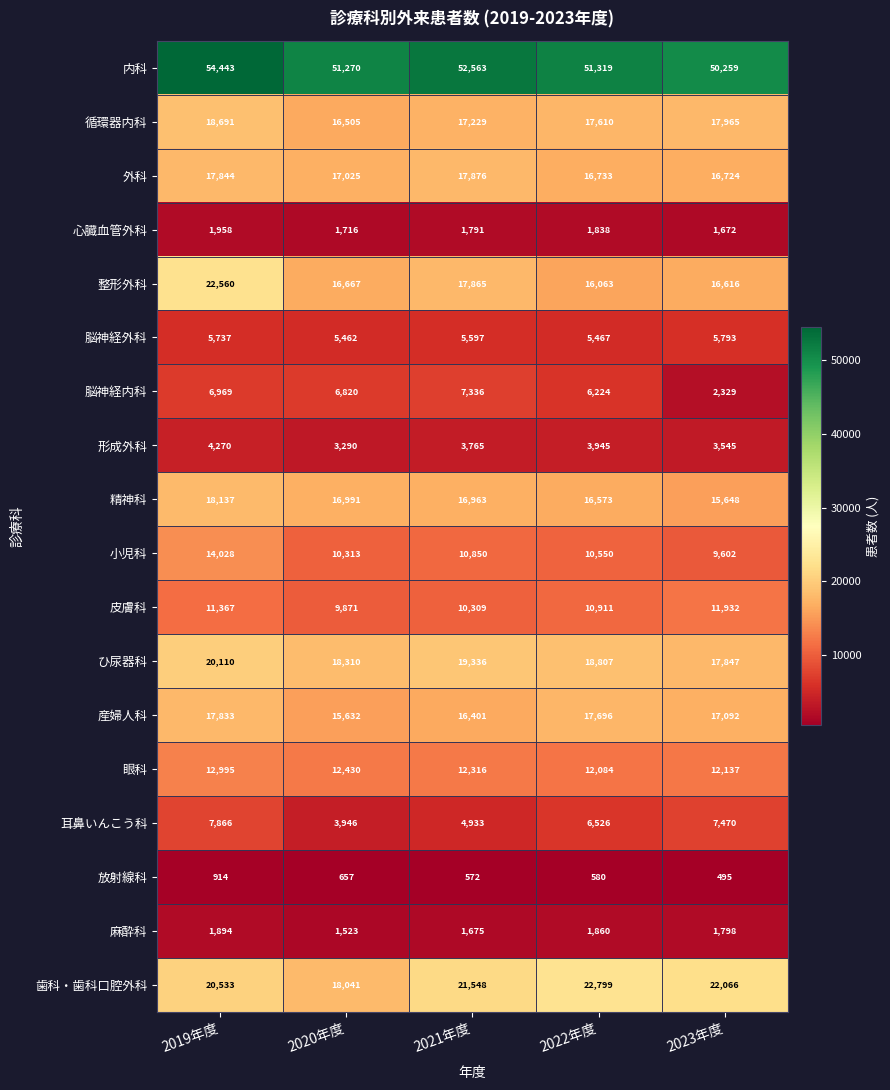

At which category does the chart reach its minimum across all series?

2023年度